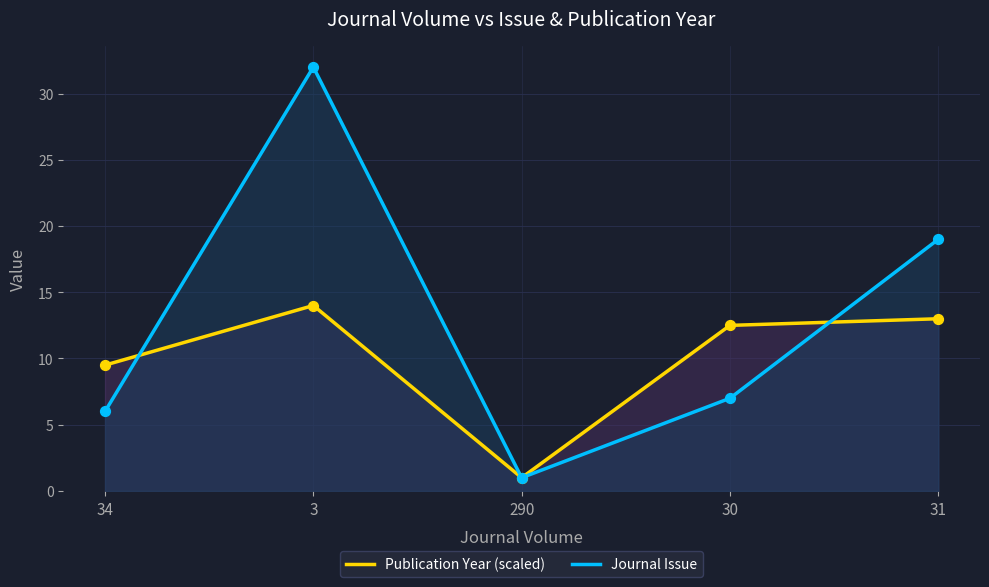

What is the total value across all series at 30?

19.5